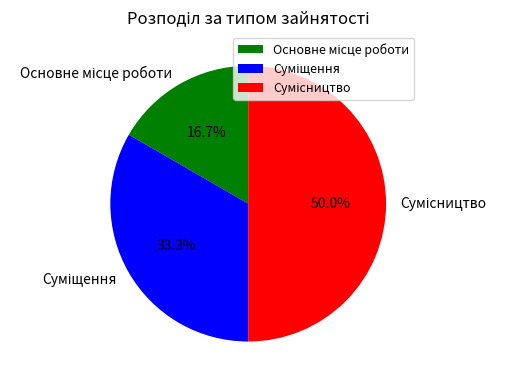

To the nearest percent, what is the difference between the largest and smallest slice percentages?

33%